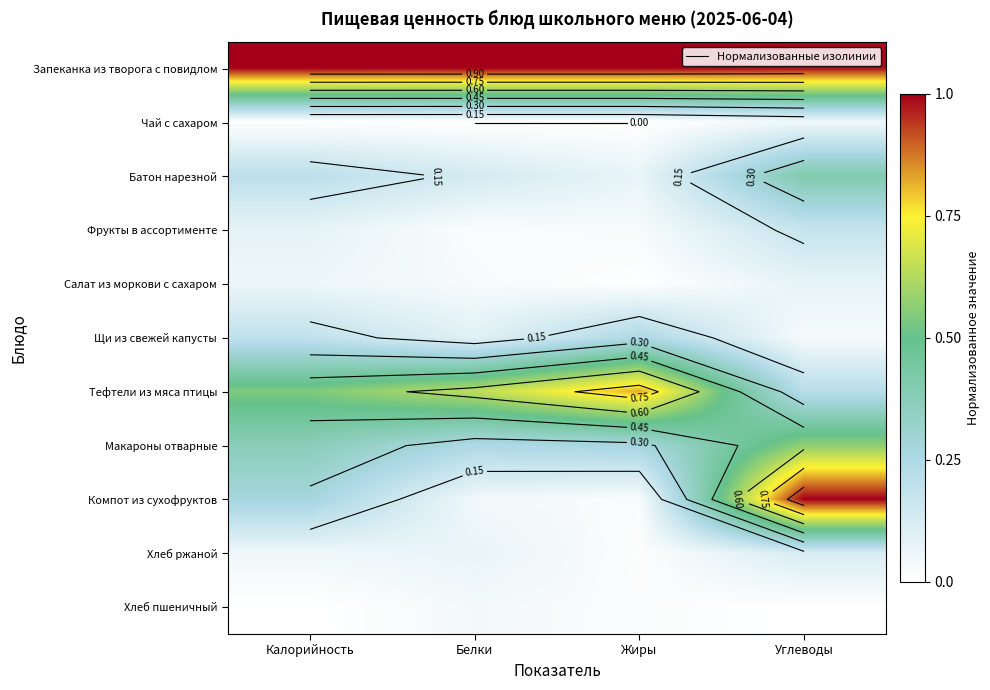

True or false: Тефтели из мяса птицы has a value of 0.2 at Углеводы.

True